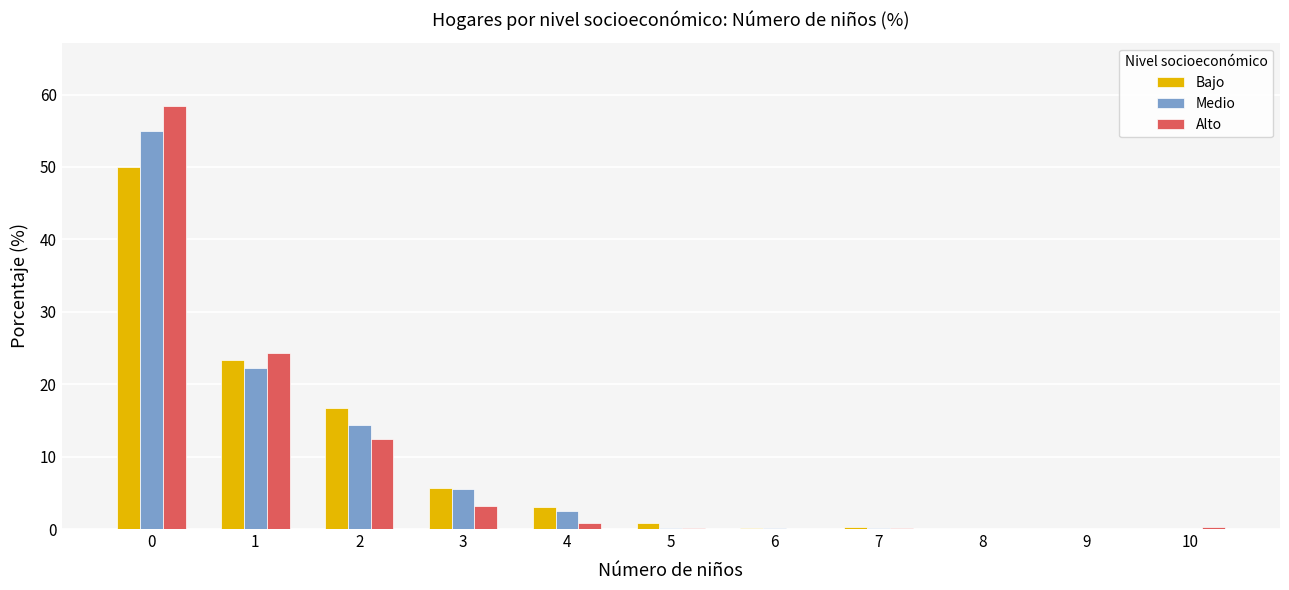

Which series changed the most between 1 and 2?

Alto